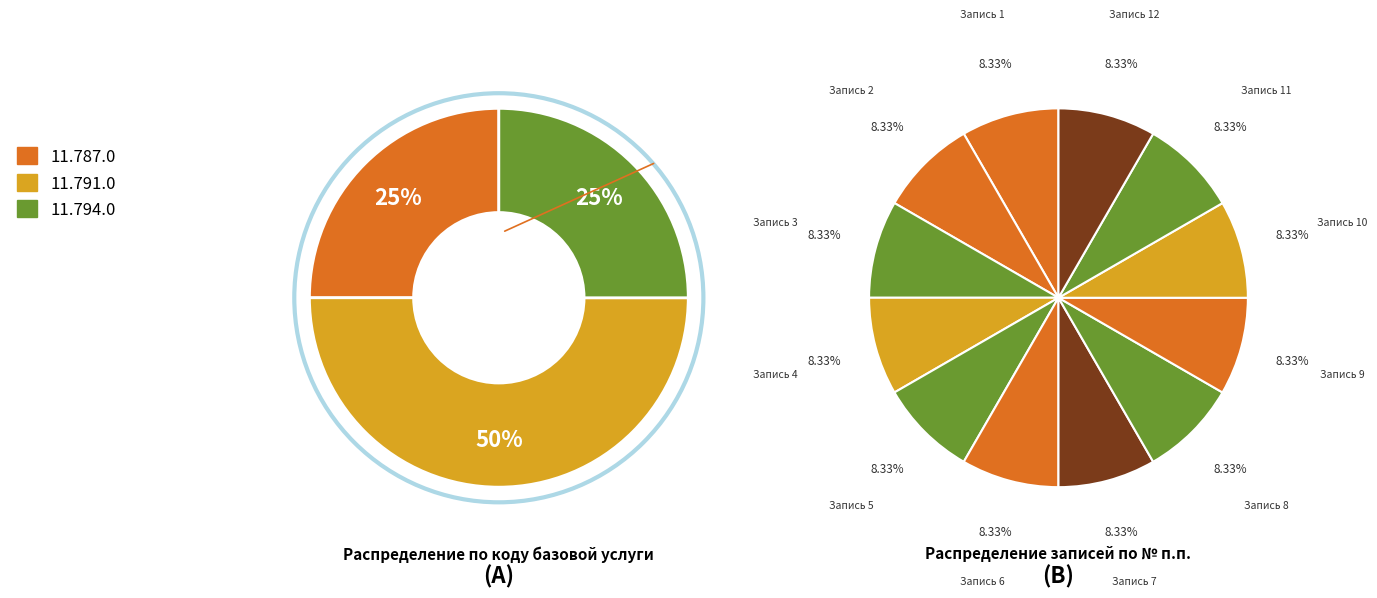

To the nearest percent, what portion does Код базовой услуги 11.794.0 represent?

25%